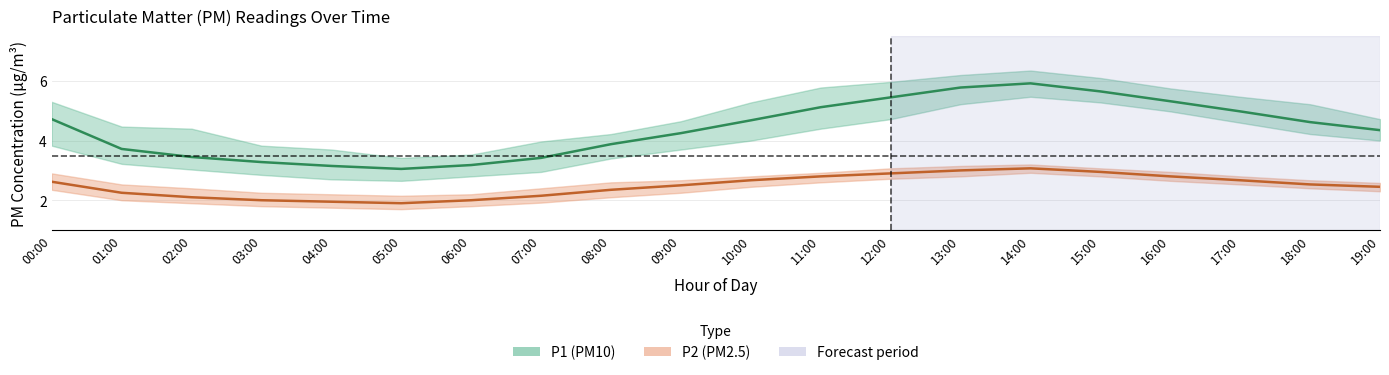

Reading left to right, extract all data points from this chart.

P1: 00:00=4.7	01:00=3.7	02:00=3.5	03:00=3.3	04:00=3.1	05:00=3.0	06:00=3.2	07:00=3.4	08:00=3.9	09:00=4.2	10:00=4.7	11:00=5.1	12:00=5.5	13:00=5.8	14:00=5.9	15:00=5.7	16:00=5.3	17:00=5.0	18:00=4.6	19:00=4.3
P1_upper: 00:00=5.3	01:00=4.5	02:00=4.4	03:00=3.8	04:00=3.7	05:00=3.4	06:00=3.5	07:00=4.0	08:00=4.2	09:00=4.7	10:00=5.3	11:00=5.8	12:00=6.0	13:00=6.2	14:00=6.3	15:00=6.1	16:00=5.8	17:00=5.5	18:00=5.2	19:00=4.7
P1_lower: 00:00=3.8	01:00=3.2	02:00=3.0	03:00=2.9	04:00=2.7	05:00=2.6	06:00=2.8	07:00=3.0	08:00=3.4	09:00=3.7	10:00=4.0	11:00=4.4	12:00=4.7	13:00=5.2	14:00=5.5	15:00=5.3	16:00=5.0	17:00=4.6	18:00=4.2	19:00=4.0
P2: 00:00=2.6	01:00=2.2	02:00=2.1	03:00=2.0	04:00=1.9	05:00=1.9	06:00=2.0	07:00=2.1	08:00=2.4	09:00=2.5	10:00=2.7	11:00=2.8	12:00=2.9	13:00=3.0	14:00=3.1	15:00=3.0	16:00=2.8	17:00=2.7	18:00=2.5	19:00=2.5
P2_upper: 00:00=2.9	01:00=2.5	02:00=2.4	03:00=2.2	04:00=2.2	05:00=2.1	06:00=2.2	07:00=2.4	08:00=2.6	09:00=2.7	10:00=2.8	11:00=2.9	12:00=3.1	13:00=3.1	14:00=3.2	15:00=3.1	16:00=3.0	17:00=2.8	18:00=2.7	19:00=2.6
P2_lower: 00:00=2.4	01:00=2.0	02:00=1.9	03:00=1.8	04:00=1.8	05:00=1.7	06:00=1.8	07:00=1.9	08:00=2.1	09:00=2.2	10:00=2.5	11:00=2.6	12:00=2.7	13:00=2.8	14:00=2.9	15:00=2.8	16:00=2.6	17:00=2.5	18:00=2.4	19:00=2.3